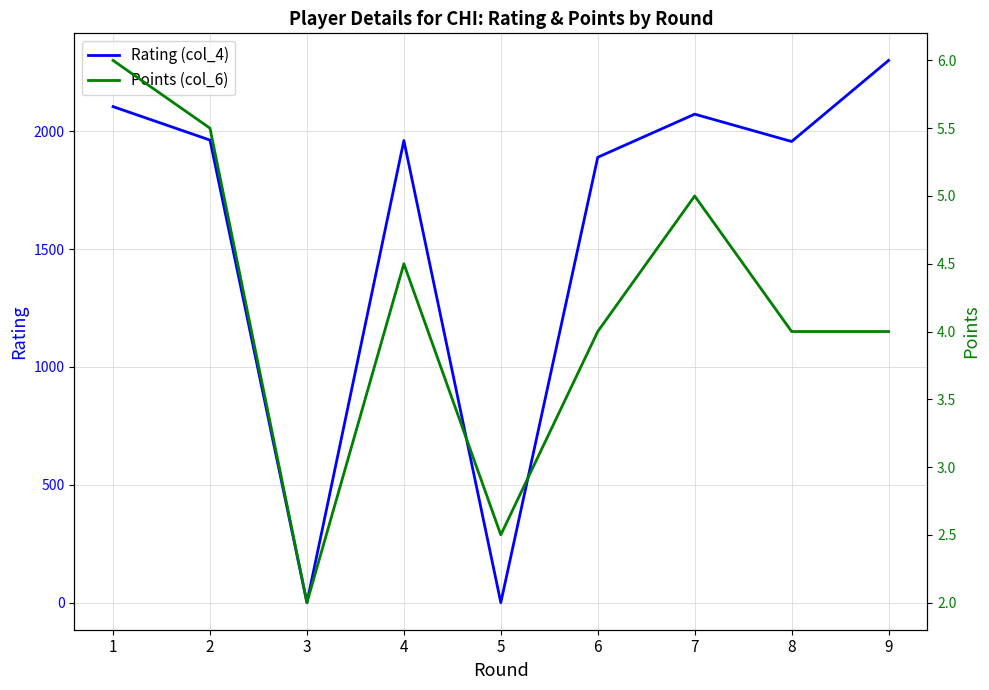

The value of Rating (col_4) at 4 is 1961.0. True or false?

True